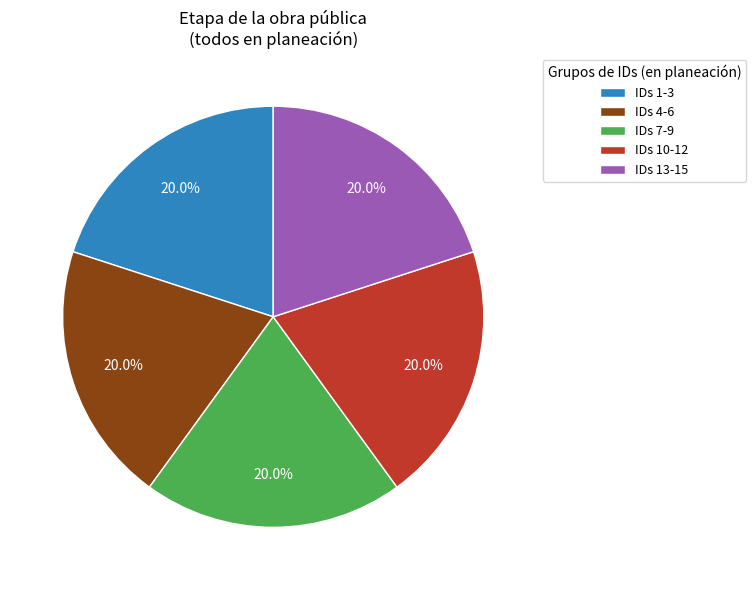

Is IDs 4-6 the majority of the pie?

No